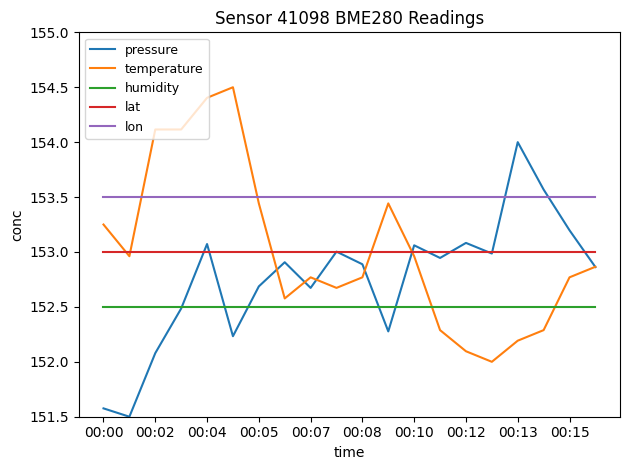

How many series are shown in this chart?

5